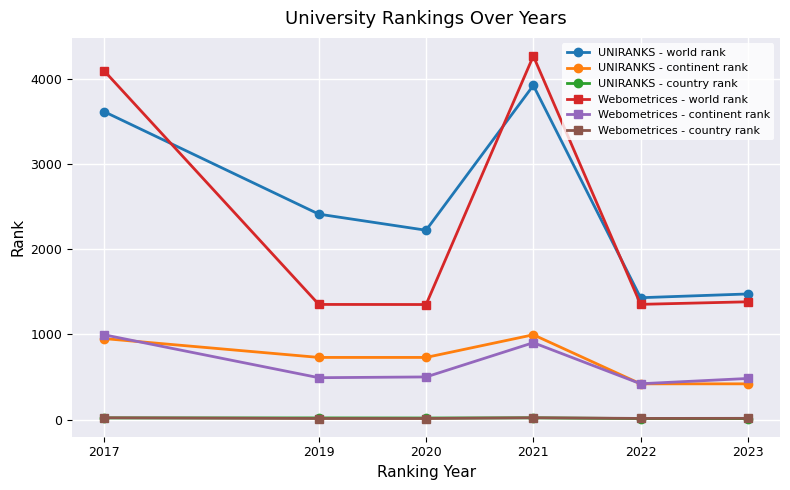

The Webometrices - world rank series shows 1351 at 2020. True or false?

True